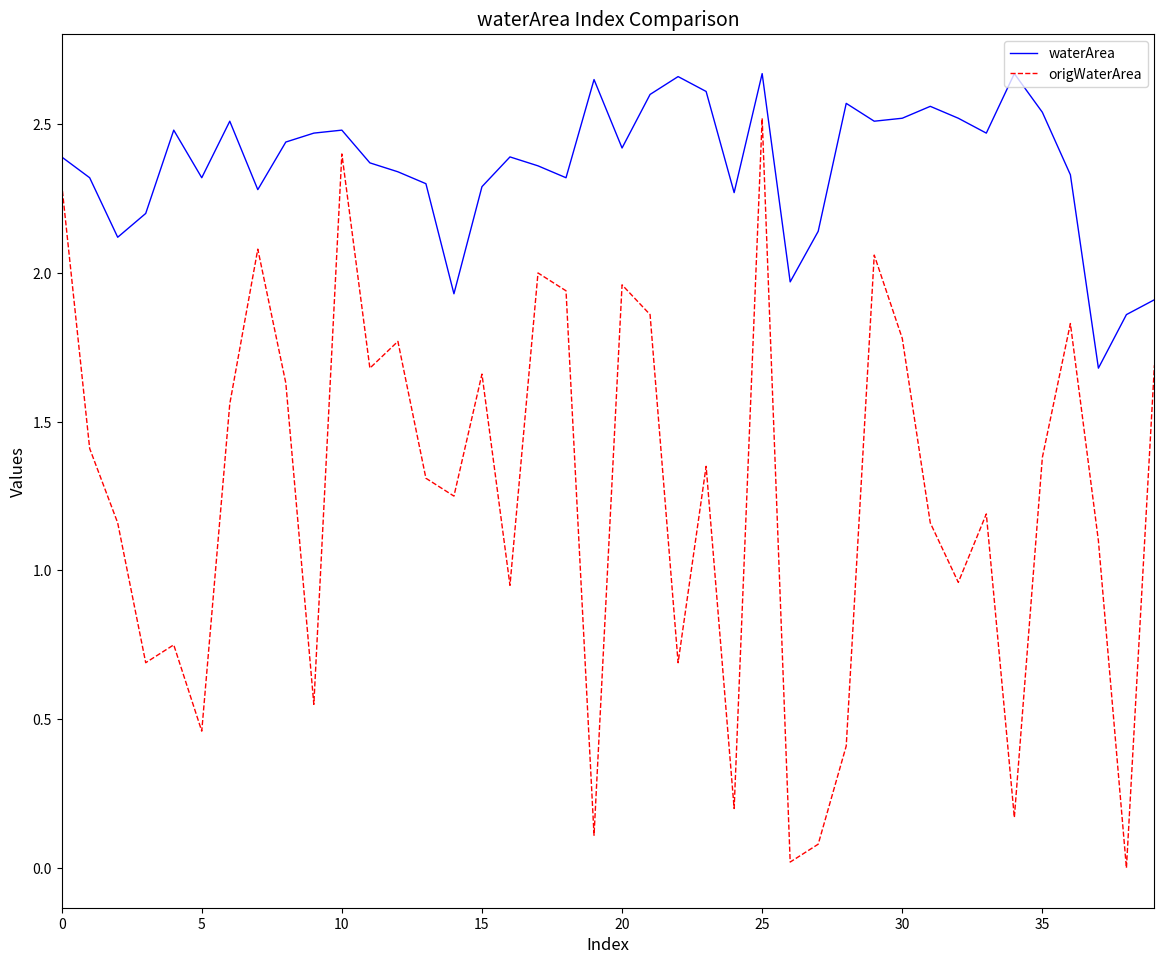

Which series has the largest total across all categories?

waterArea